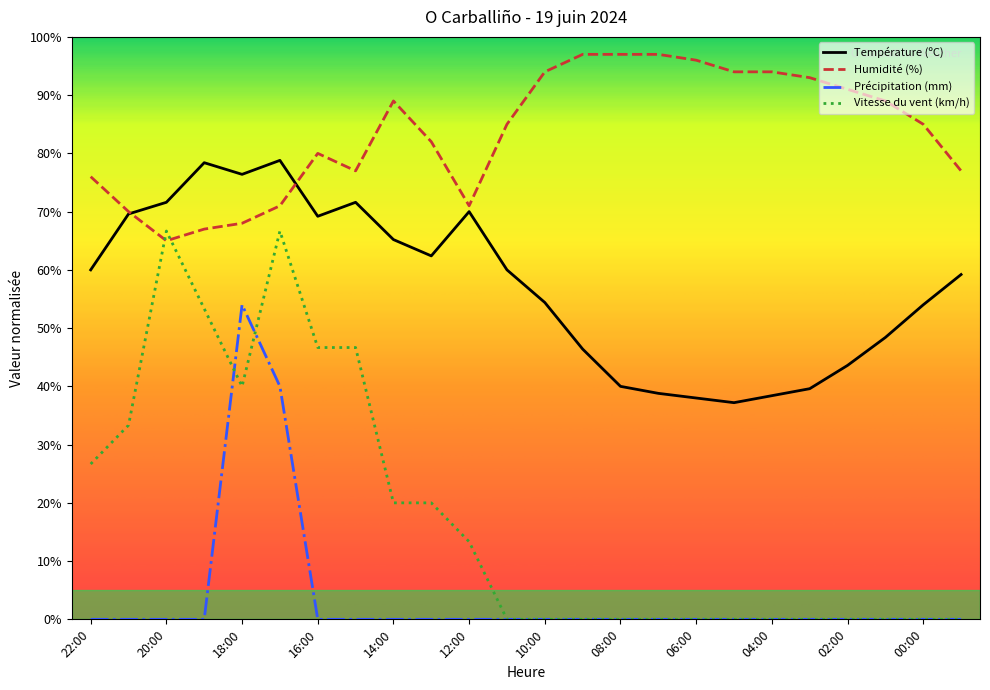

Which series has the largest total across all categories?

Humidité (%)